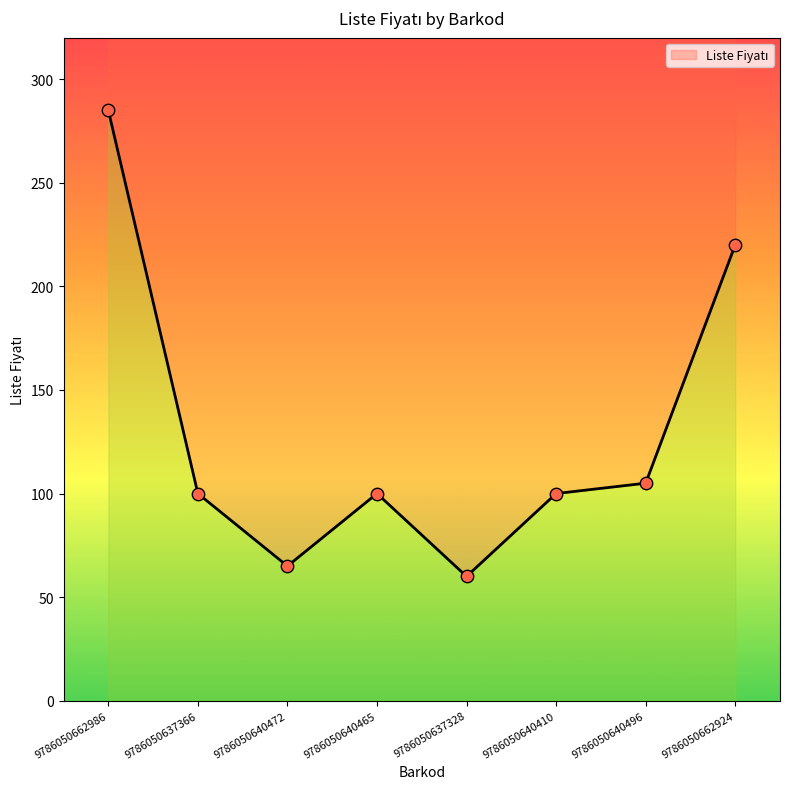

What is the change in value from 9786050640465 to 9786050640496?

+5